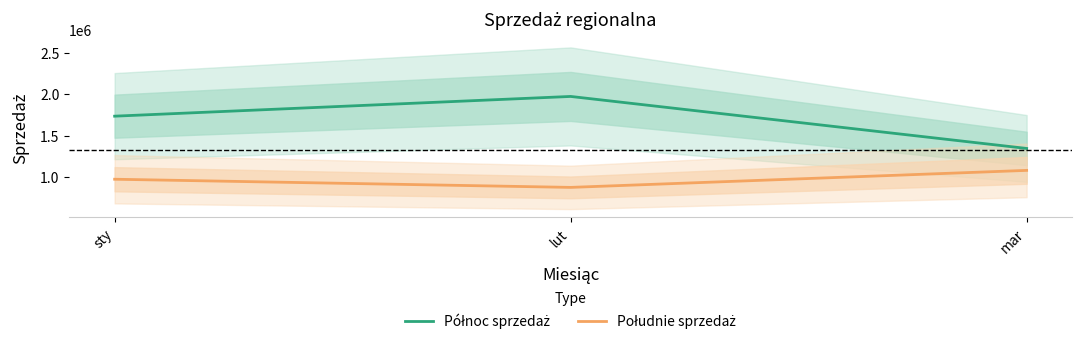

Reading left to right, extract all data points from this chart.

Północ sprzedaż: sty=1734922	lut=1973231	mar=1345203
Południe sprzedaż: sty=973355	lut=874781	mar=1080281